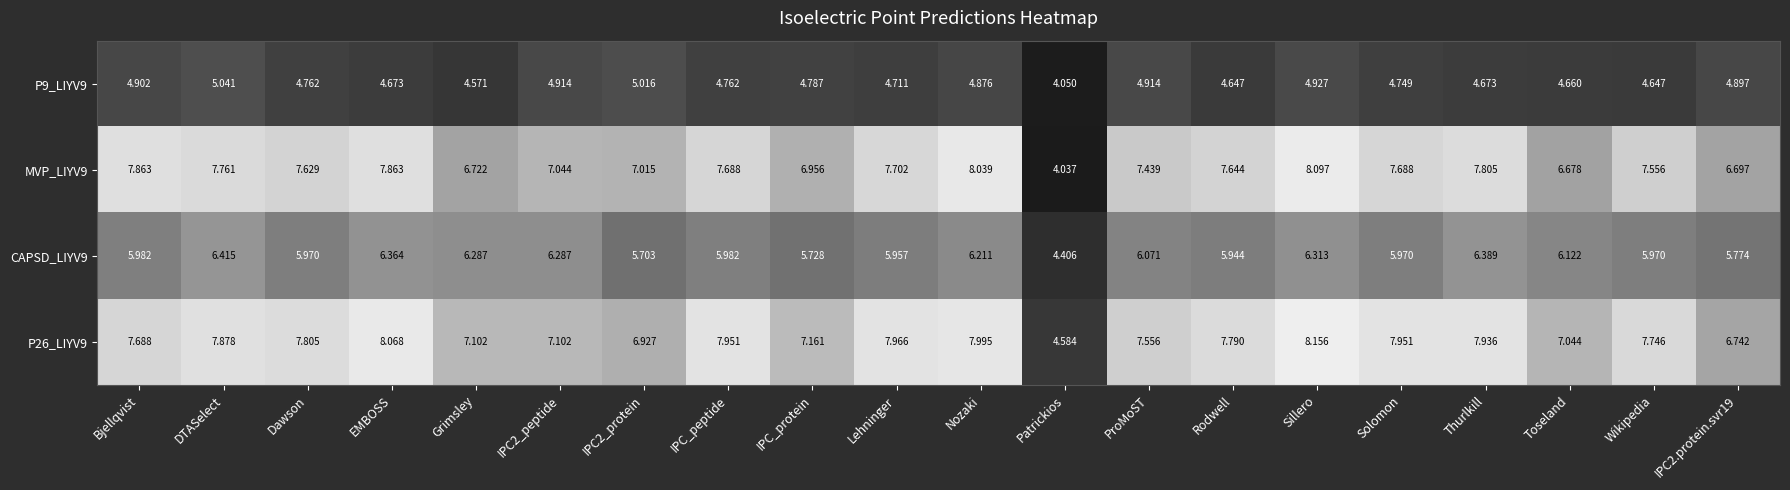

How many distinct data groups are displayed?

4